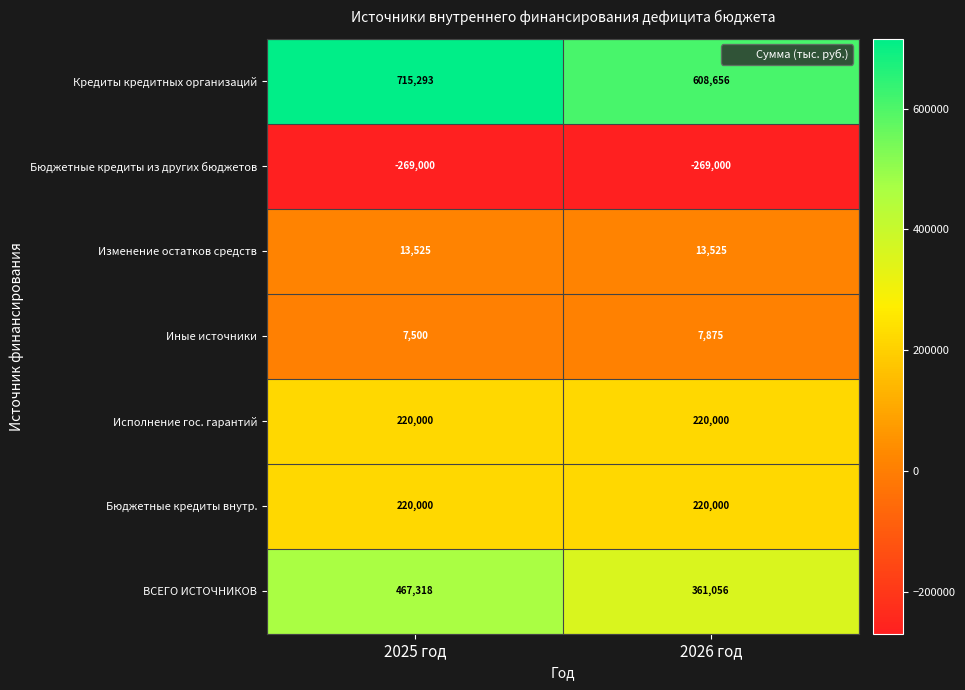

Between 2025 год and 2026 год, which series saw the biggest shift?

Кредиты кредитных организаций